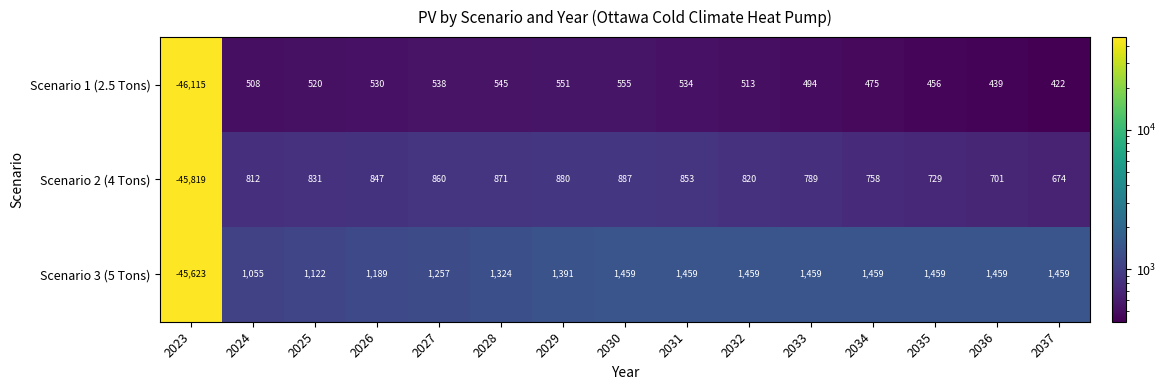

The Scenario 3 (5 Tons) series shows 2206 at 2034. True or false?

False